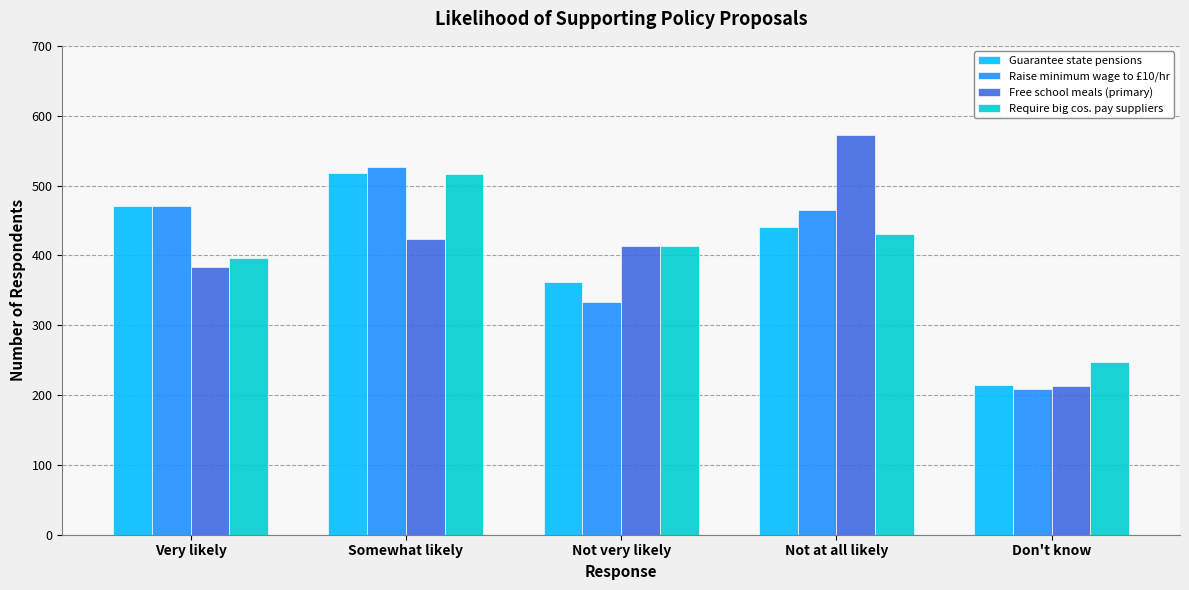

Is the value of Free school meals (primary) at Very likely greater than the value of Require big cos. pay suppliers at Somewhat likely?

No